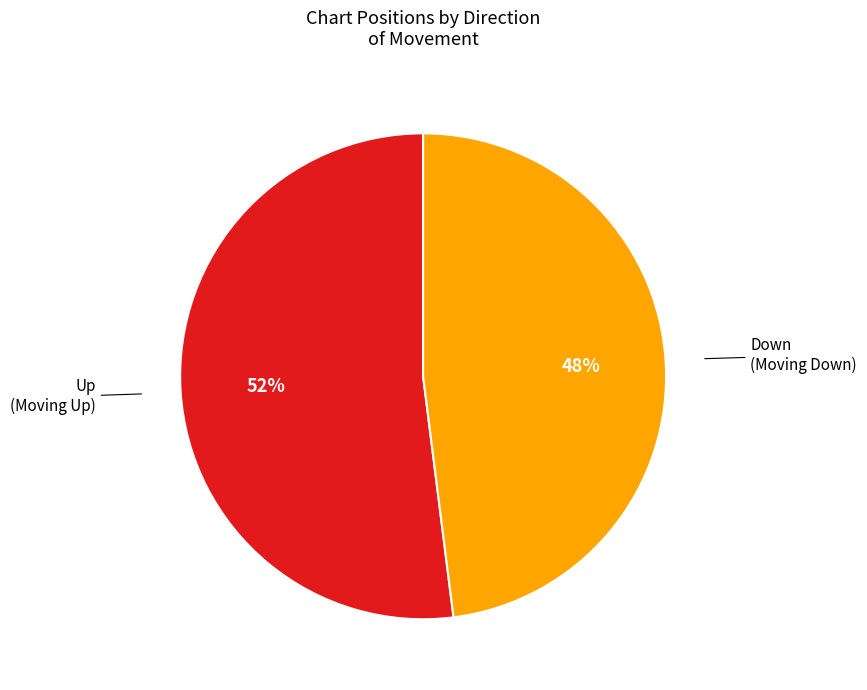

Does any single category account for the majority?

Yes